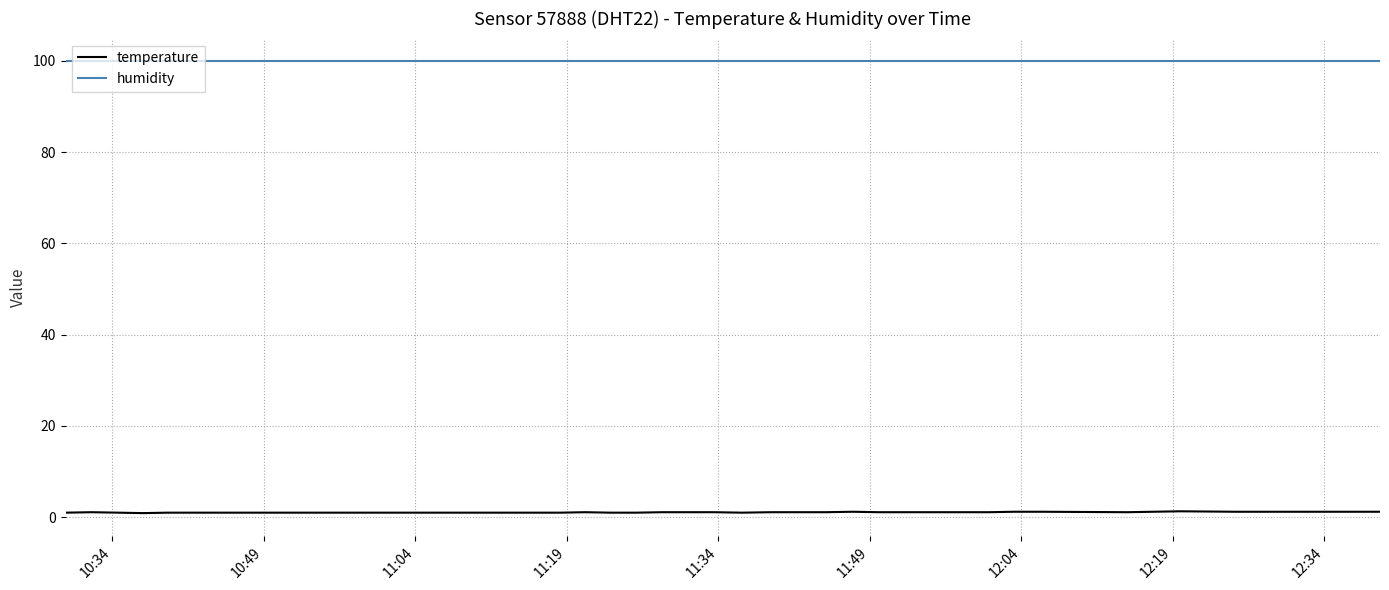

What is the lowest value of the humidity series?

99.9